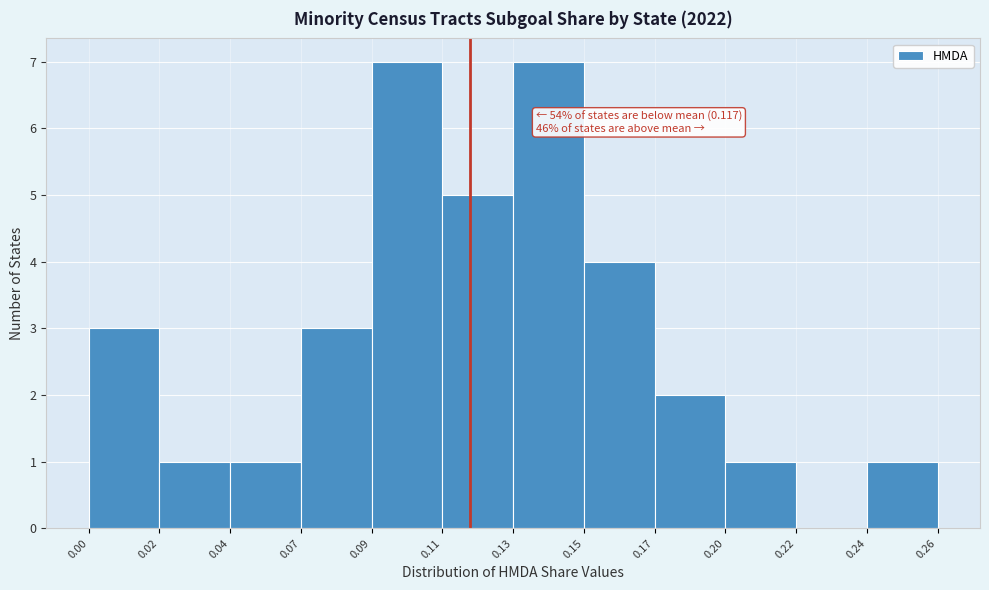

Reading left to right, what are all the values shown in this chart?

0.00=3	0.02=1	0.04=1	0.07=3	0.09=7	0.11=5	0.13=7	0.15=4	0.17=2	0.20=1	0.22=0	0.24=1